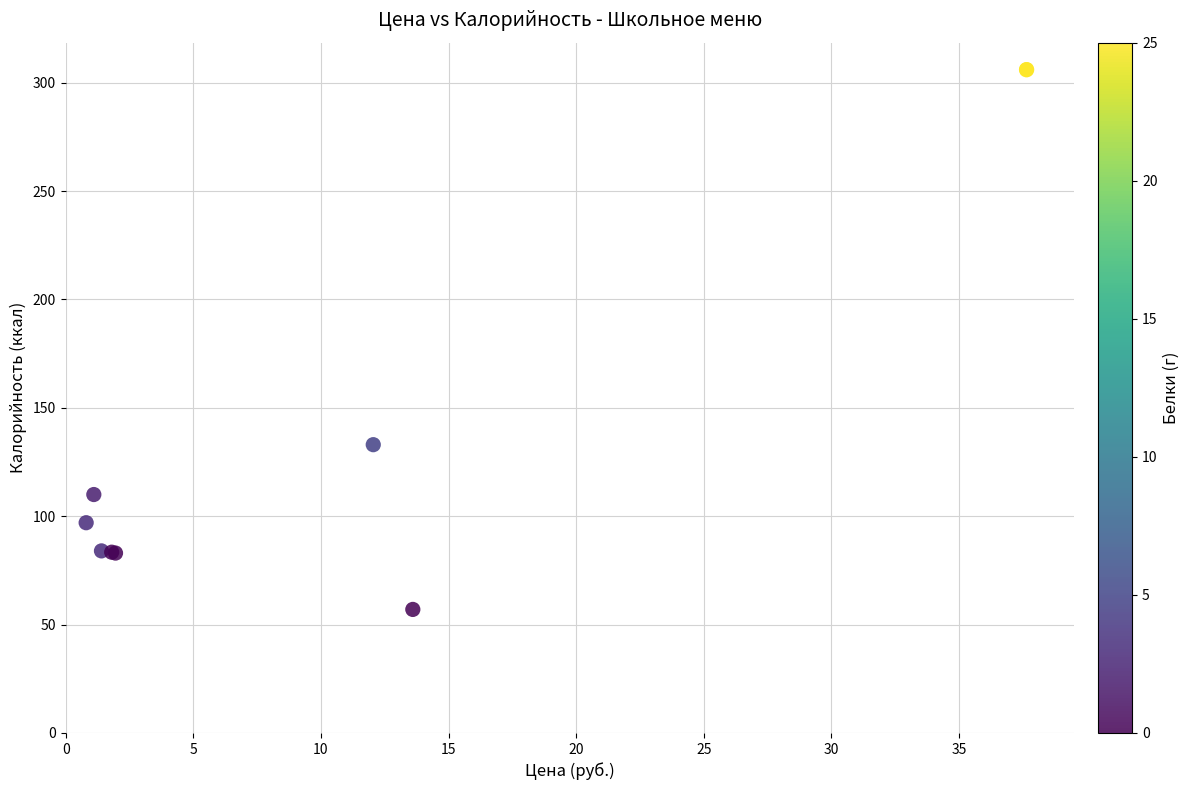

What Y value in the scatter plot is closest to 181?

133.0